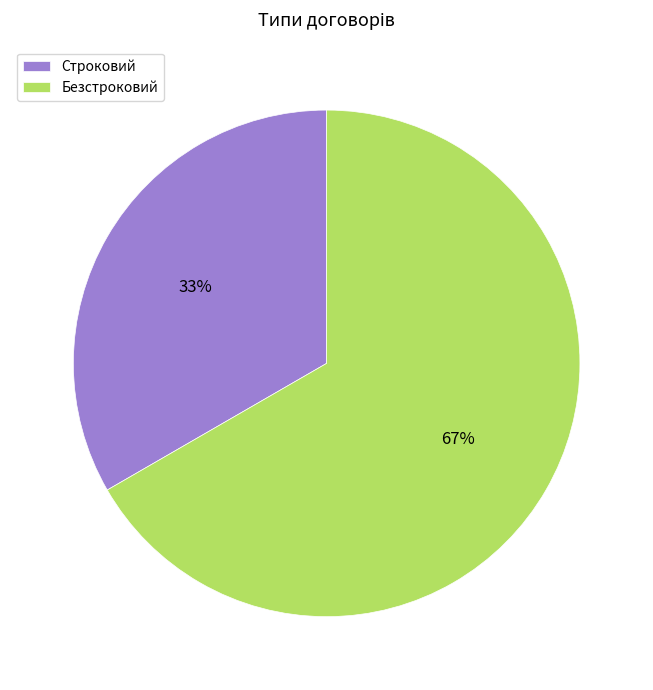

Count the number of slices in the pie.

2